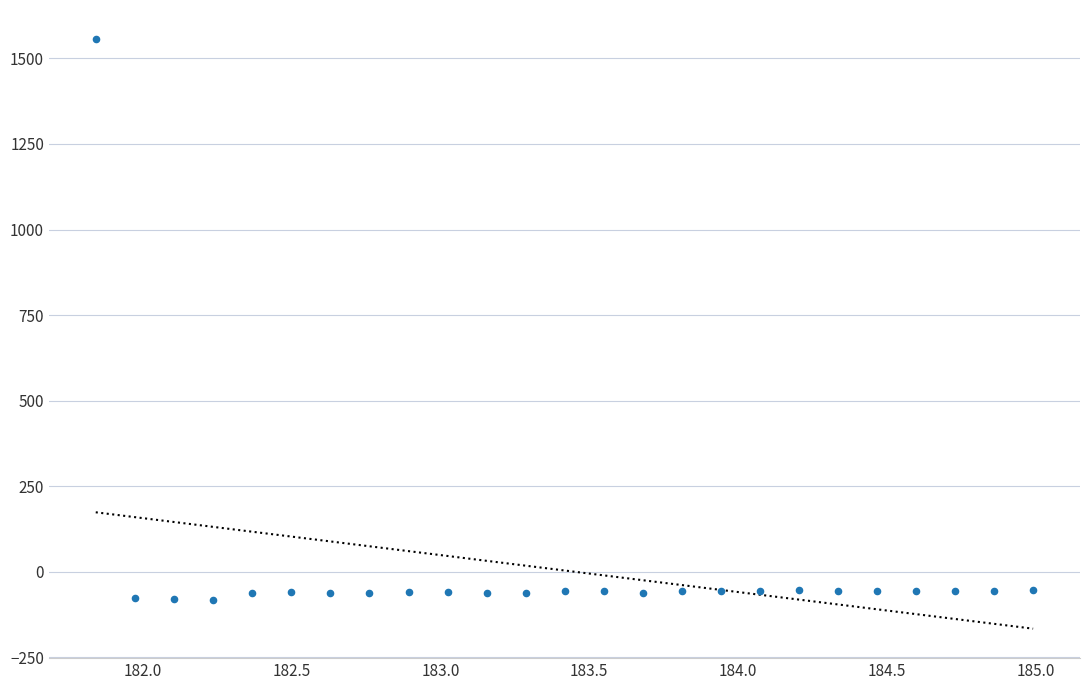

What is the range of Y values (max minus min)?

1638.8